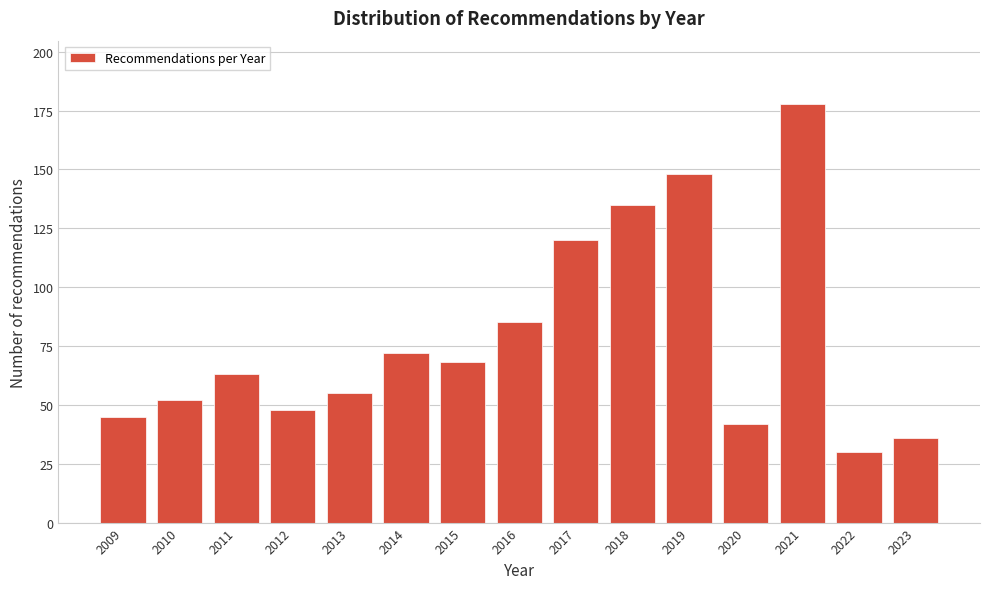

Reading left to right, extract all data points from this chart.

45	52	63	48	55	72	68	85	120	135	148	42	178	30	36